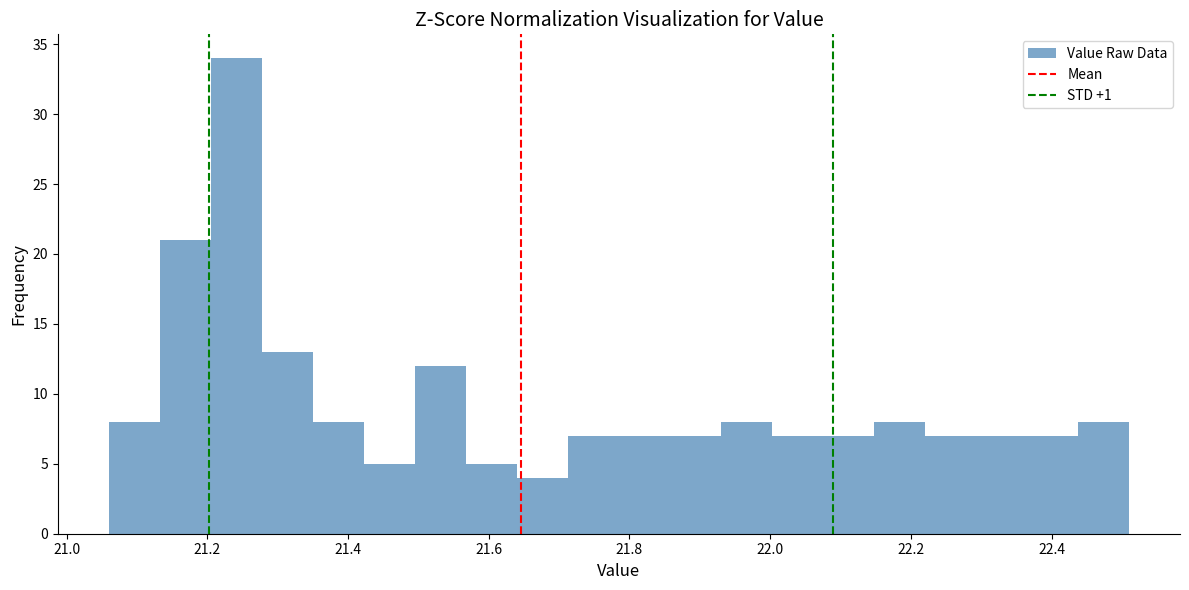

Read against the x-axis, roughly where is the centre of the tallest bar?

21.24